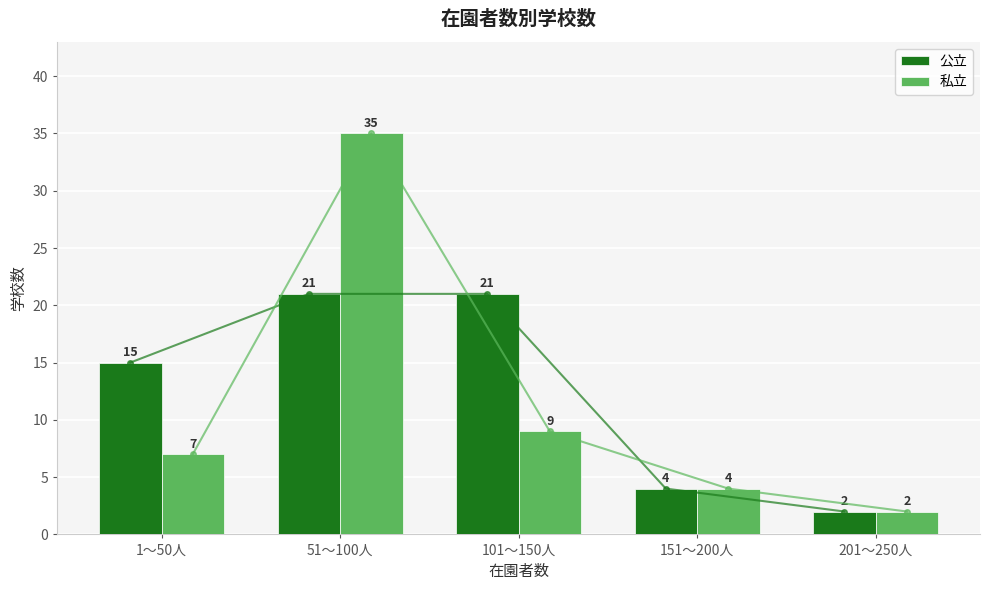

What position from the left is 1～50人?

1